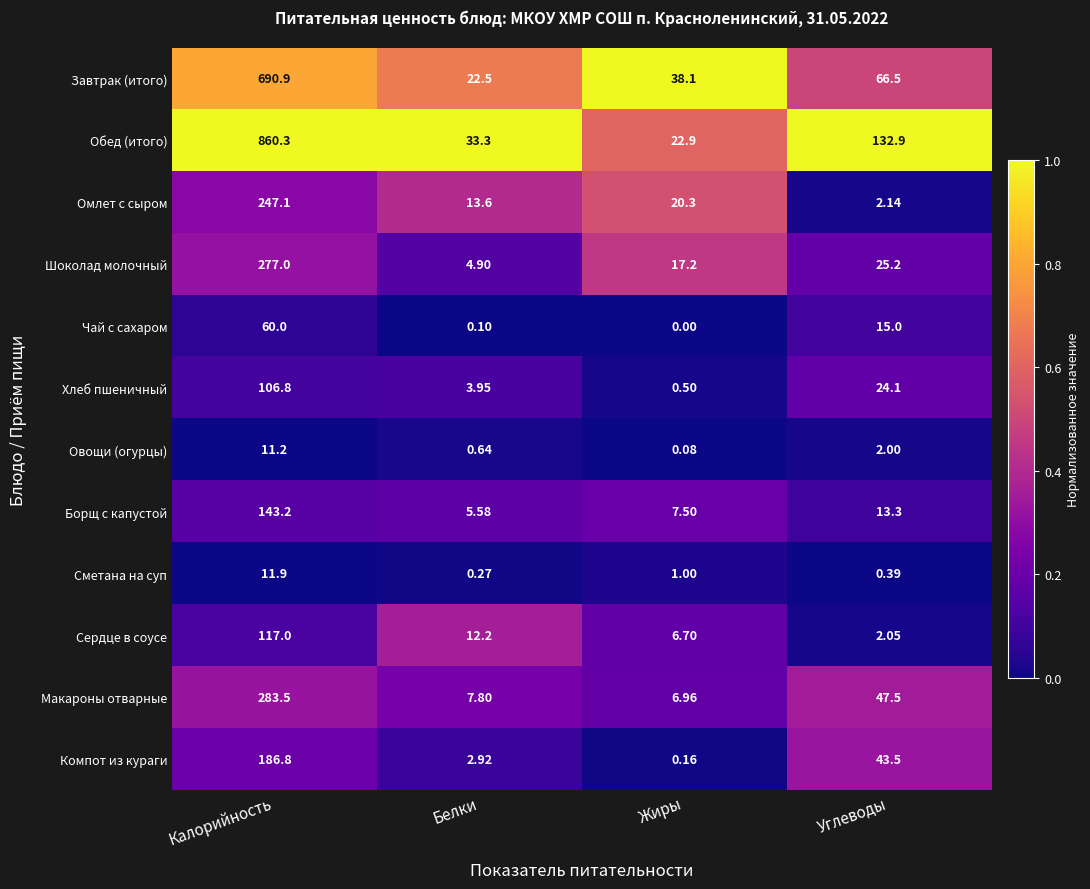

At which category is the sum across all series the highest?

Калорийность